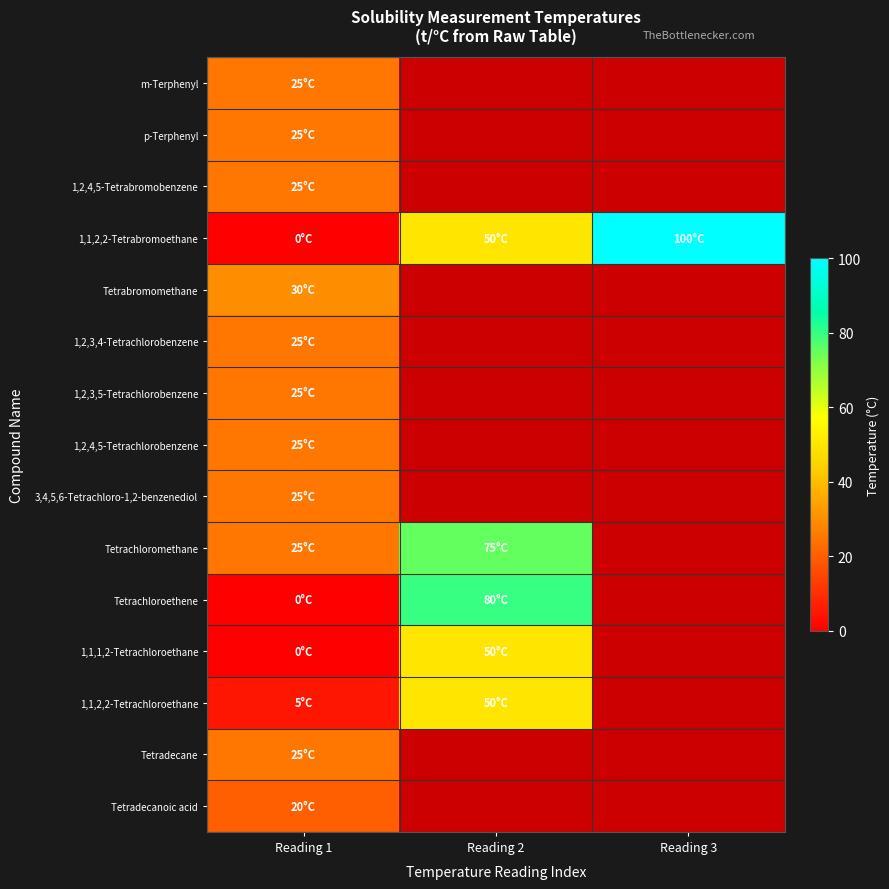

What is the greatest value displayed?

100.0